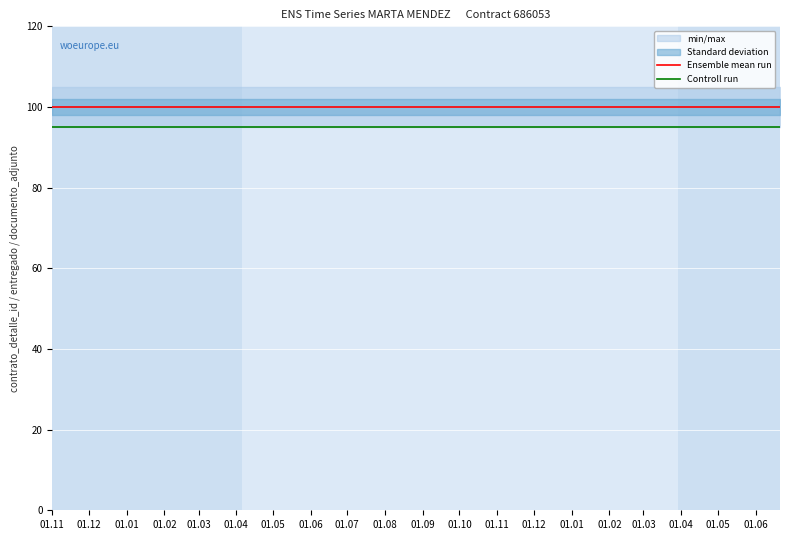

At which label is Ensemble mean run closest to 100?

01.11